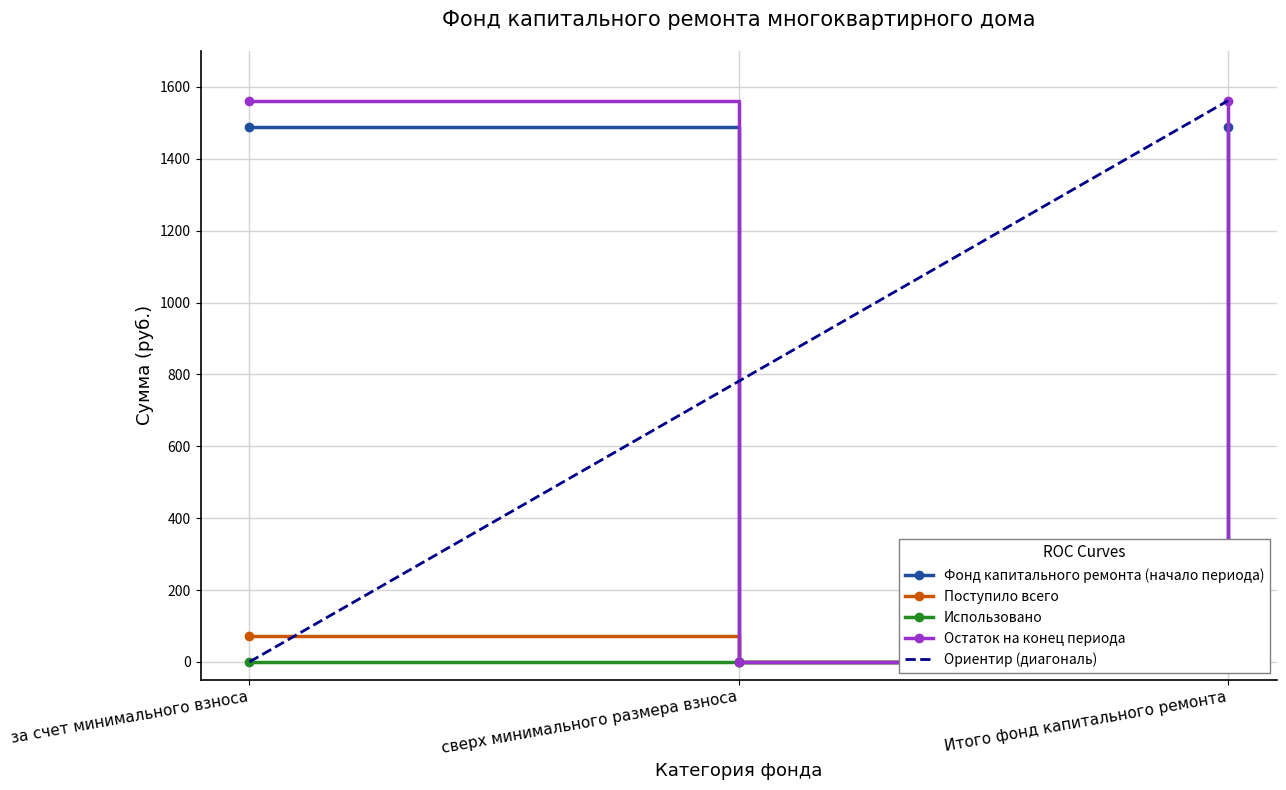

How many data points in Остаток на конец периода are above 1561?

2